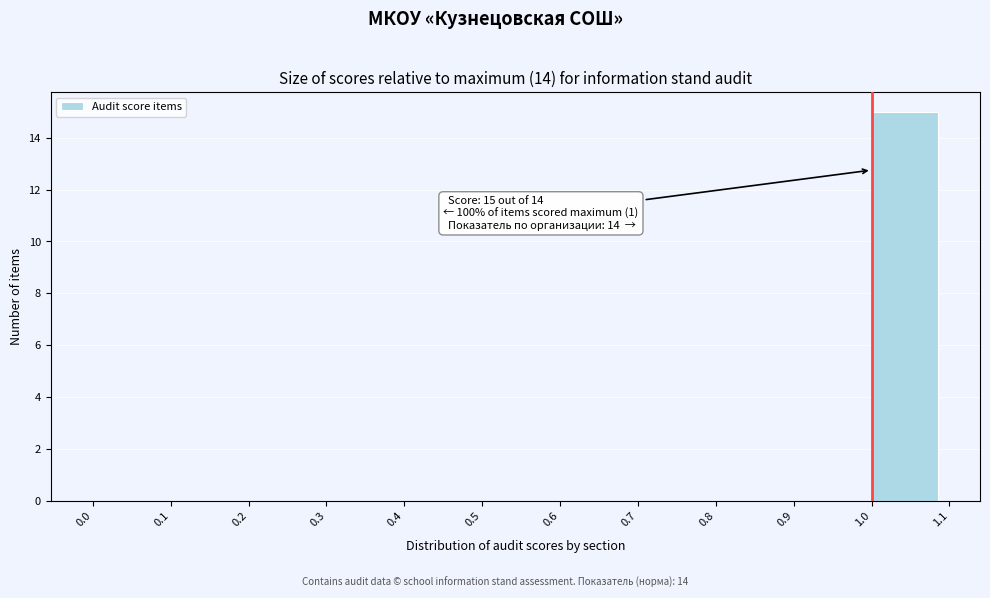

Over which range of the x-axis is the bar tallest?

1.0 to 1.1